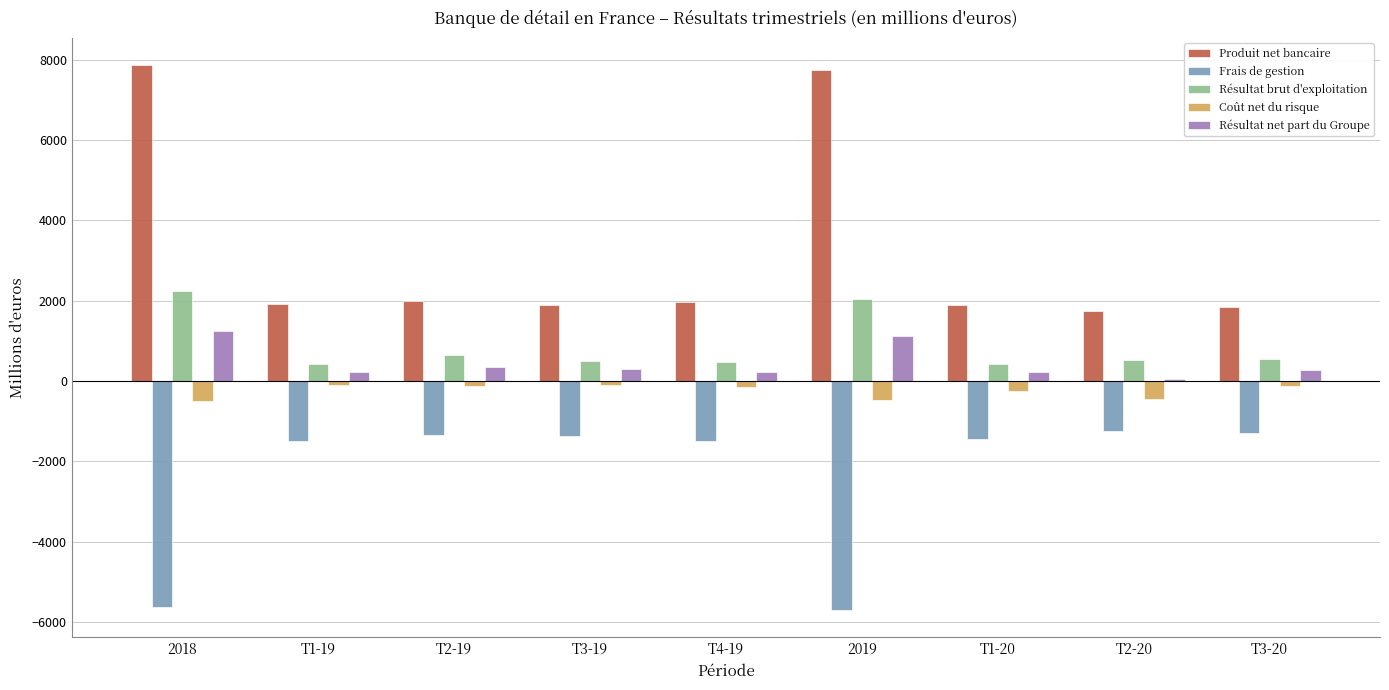

Which series has the largest total across all categories?

Produit net bancaire